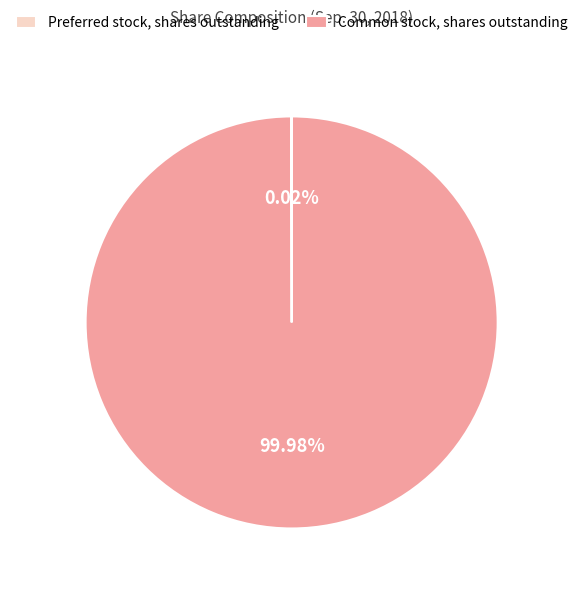

Which category has the biggest portion of the pie?

Common stock, shares outstanding